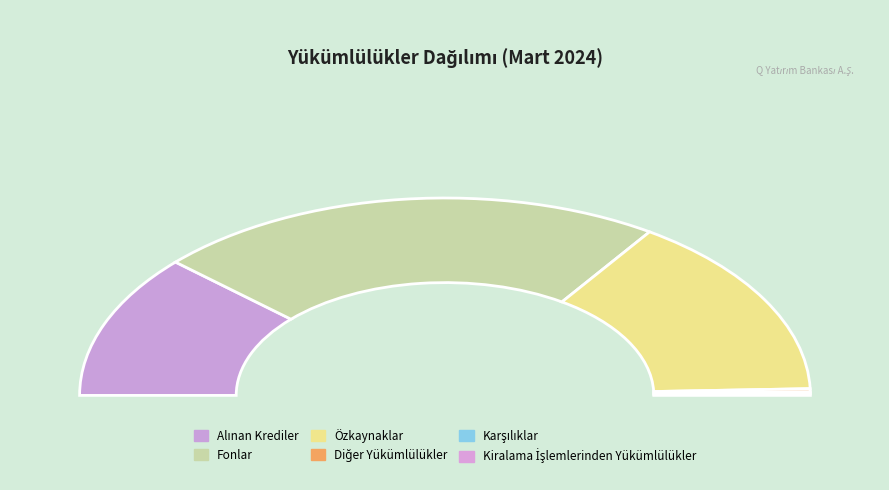

To the nearest percent, what is the difference between the largest and smallest slice percentages?

45%